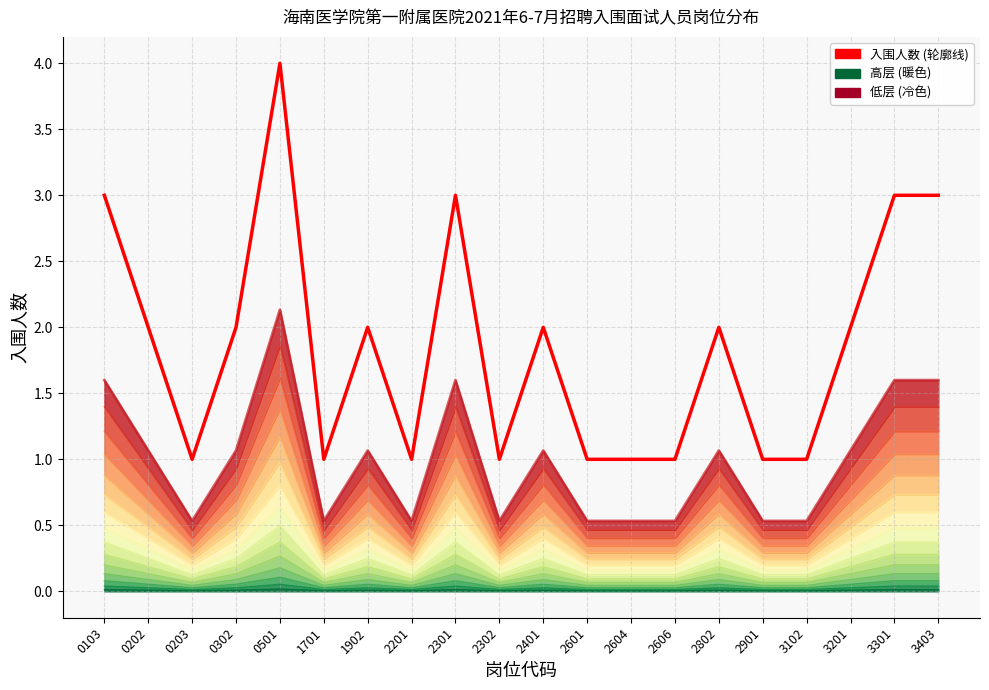

What is the difference between the maximum and minimum values?

3